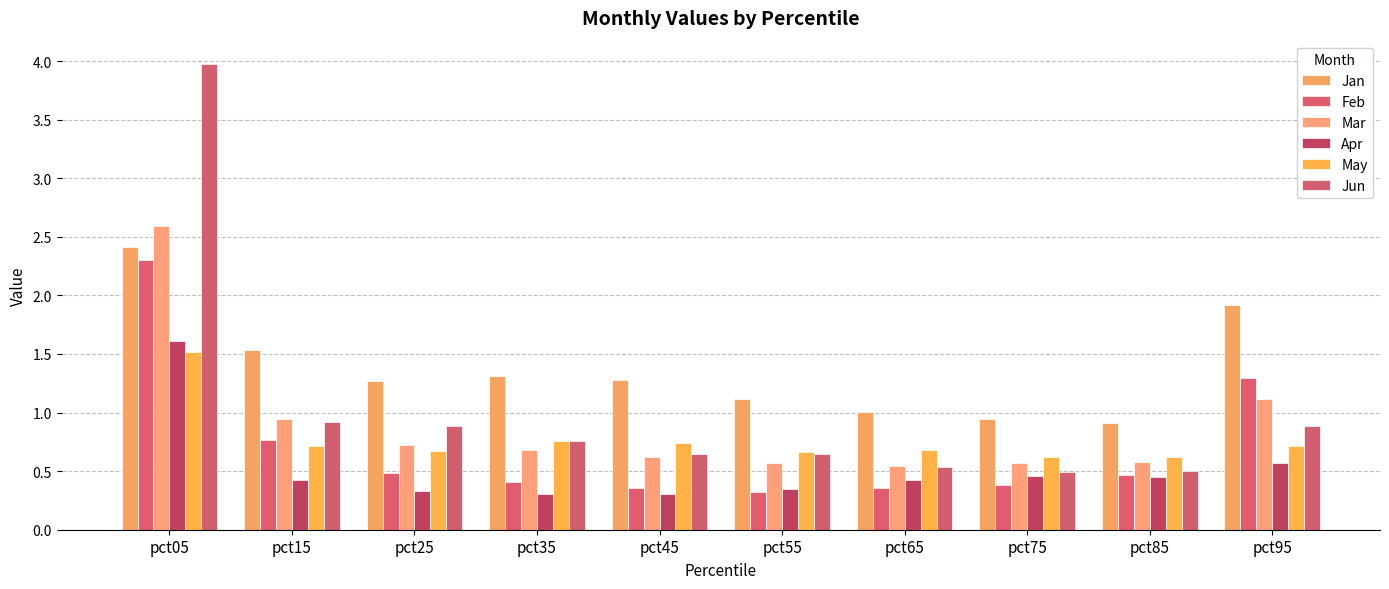

At which category is the sum across all series the highest?

pct05